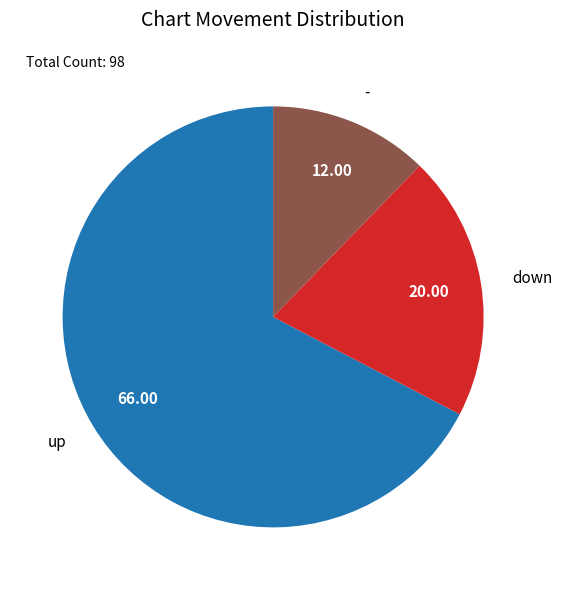

Combined, do up and - account for over 50%?

Yes